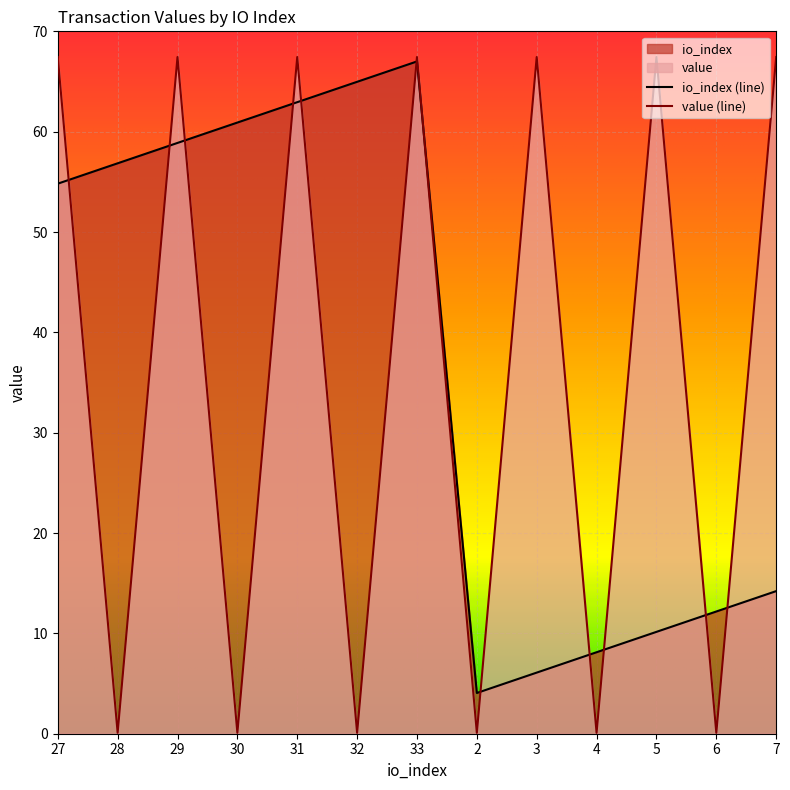

What is the highest value of the value series?

67.4